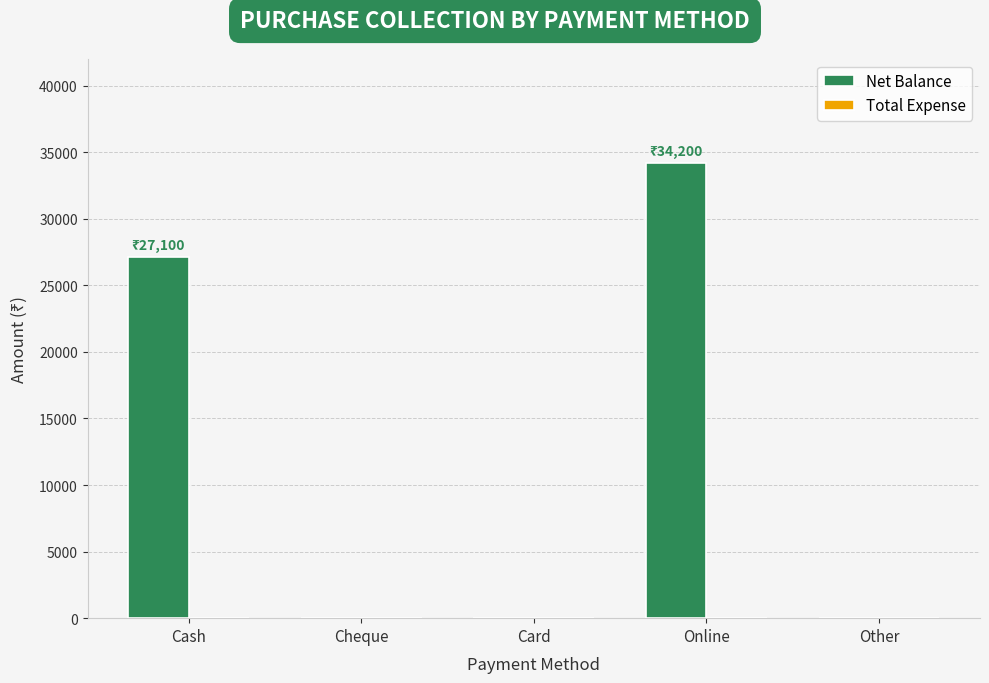

Is it true that the value at Card is 19302?

False